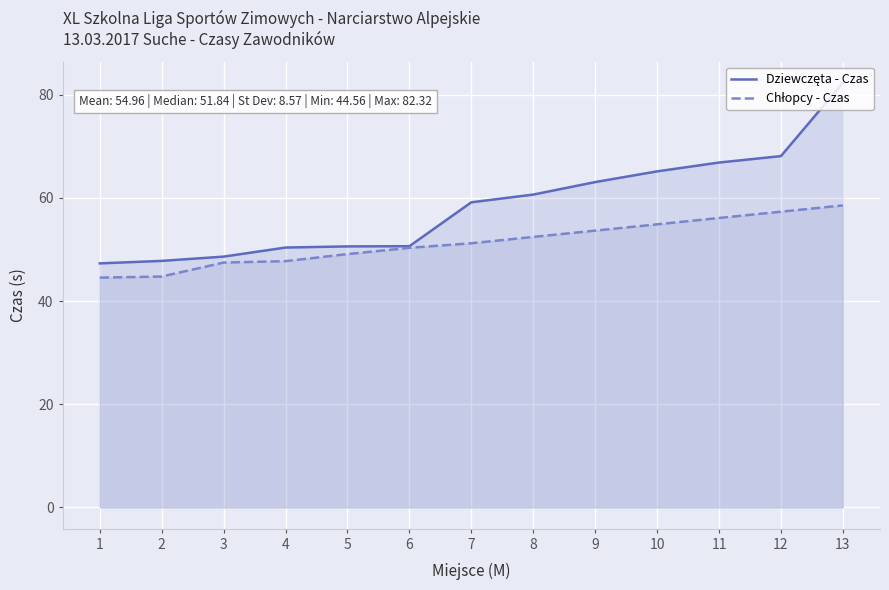

At how many categories does at least one series exceed 55?

7